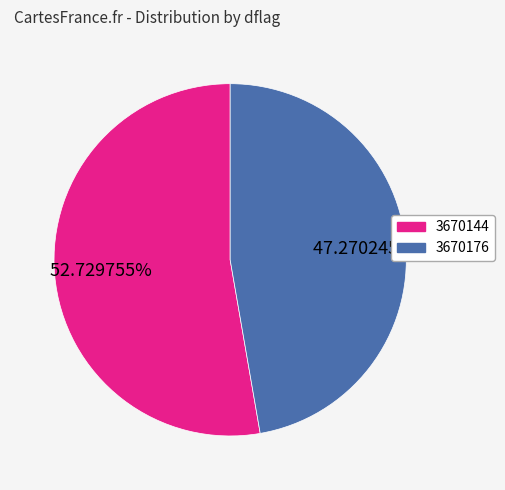

Which has a higher value, 3670144 or 3670176?

3670144